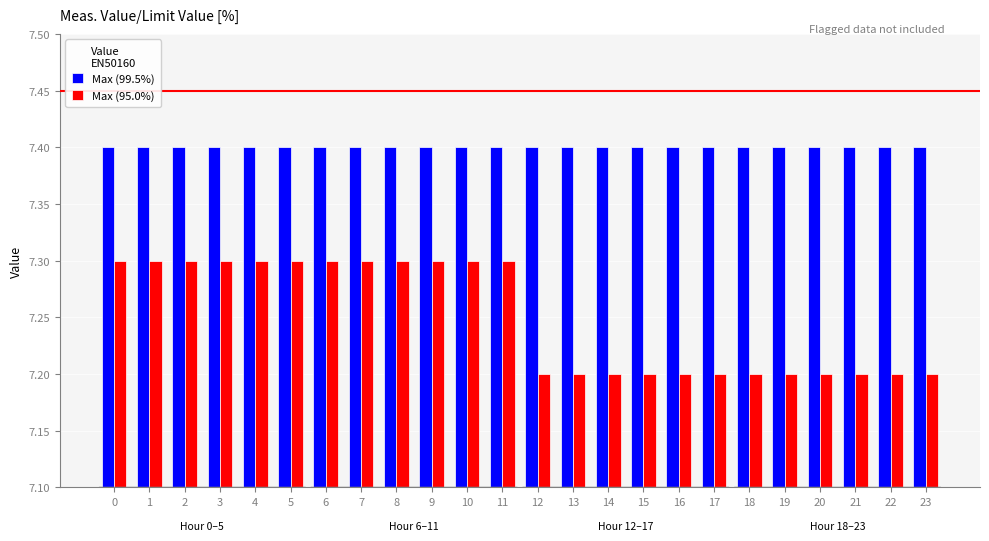

What is the value of the Max (99.5%) bar at the 16th from the left?

7.4